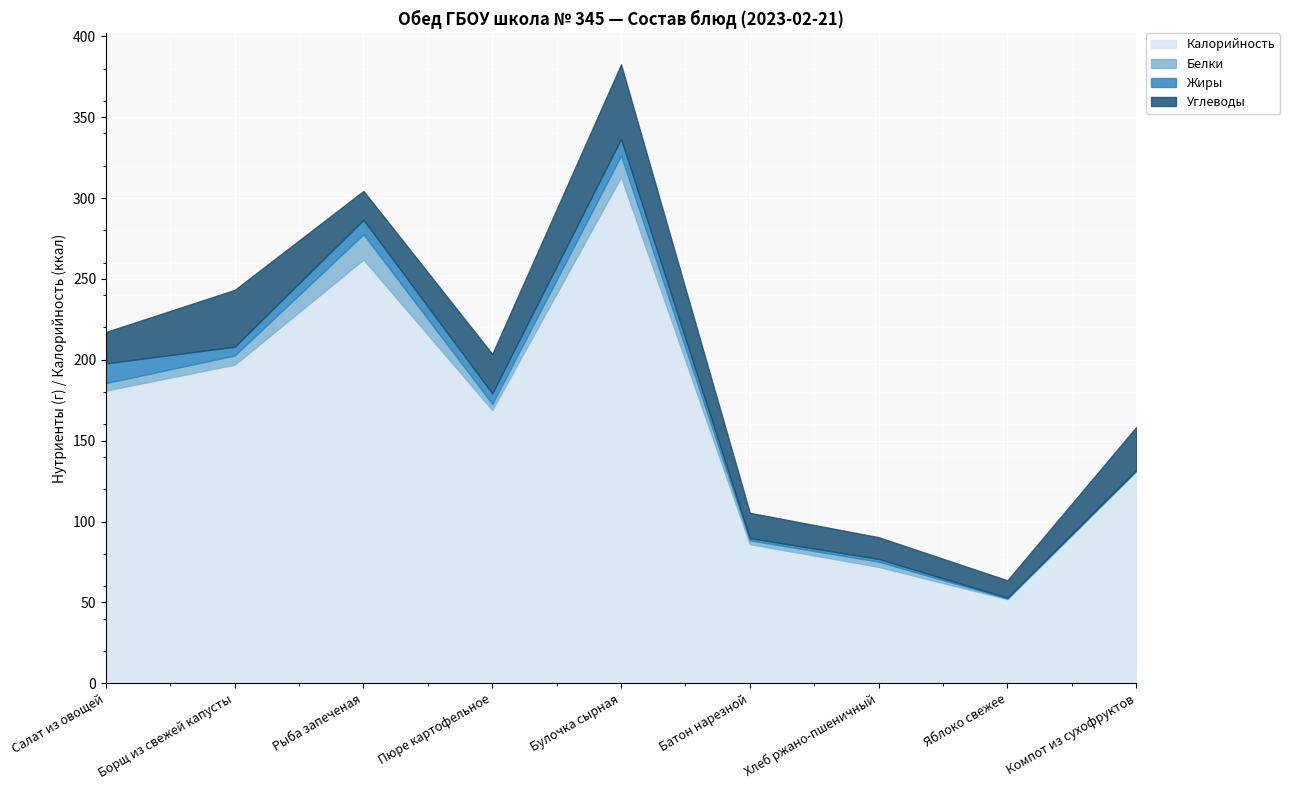

What is the value of the Жиры point at the 7th from the left?

1.7